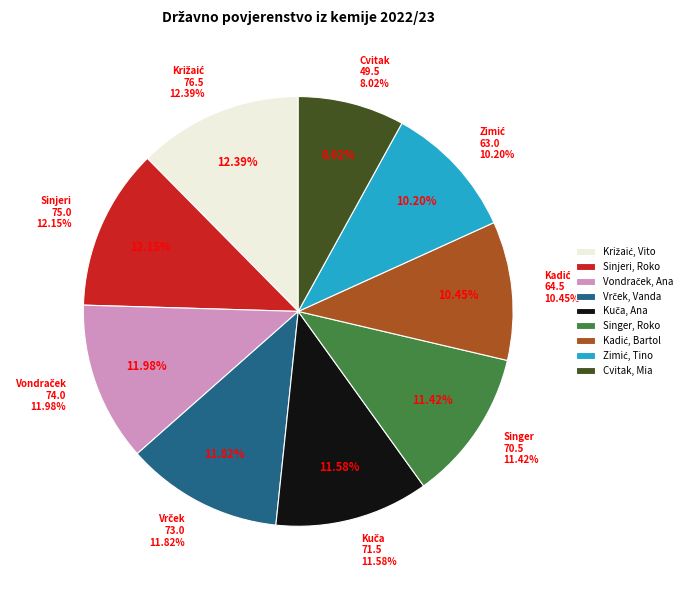

How many segments does this pie chart have?

9